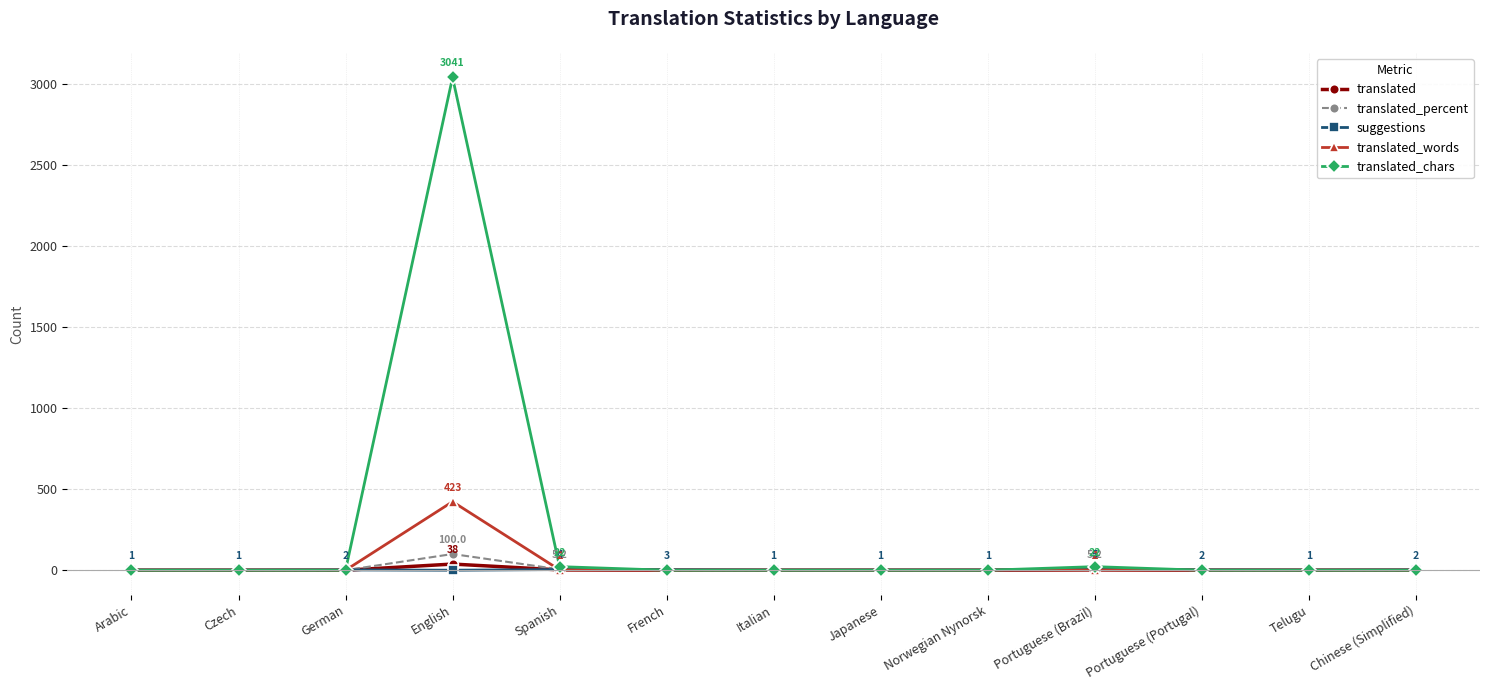

Which series has the largest range (max minus min)?

translated_chars